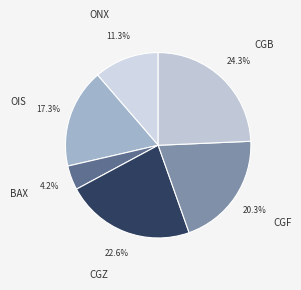

Is OIS the majority of the pie?

No